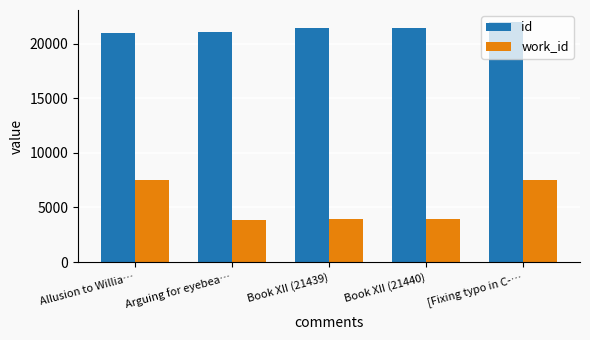

True or false: id has a value of 21032 at Arguing for eyebea….

True